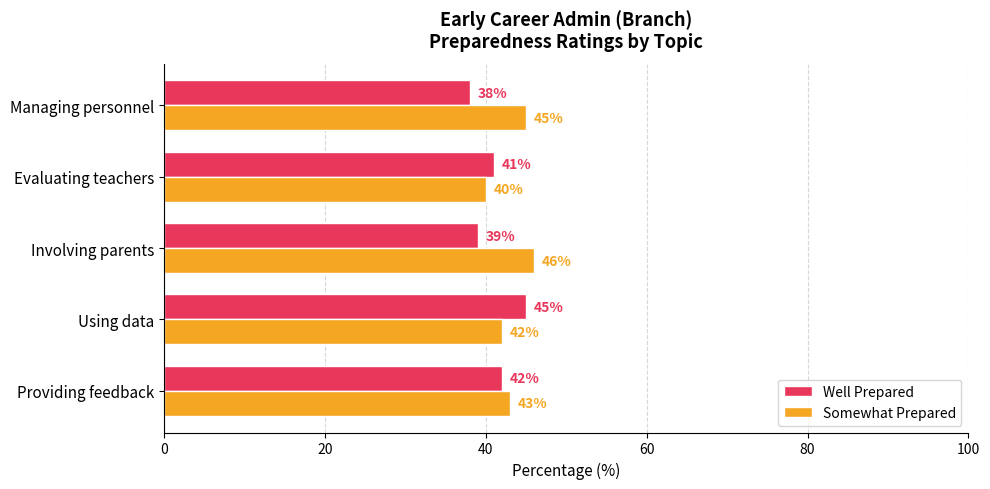

Which series has the largest range (max minus min)?

Well Prepared